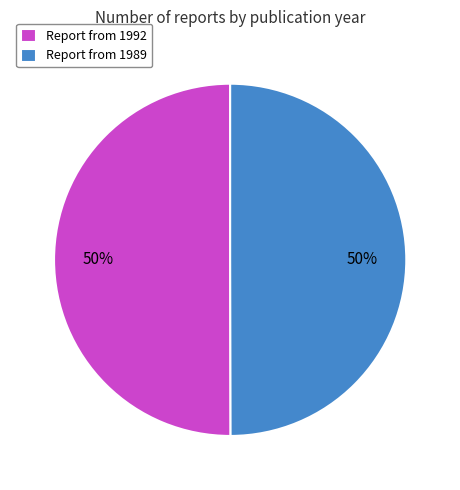

To the nearest percent, what percentage of the pie is Report from 1992?

50%